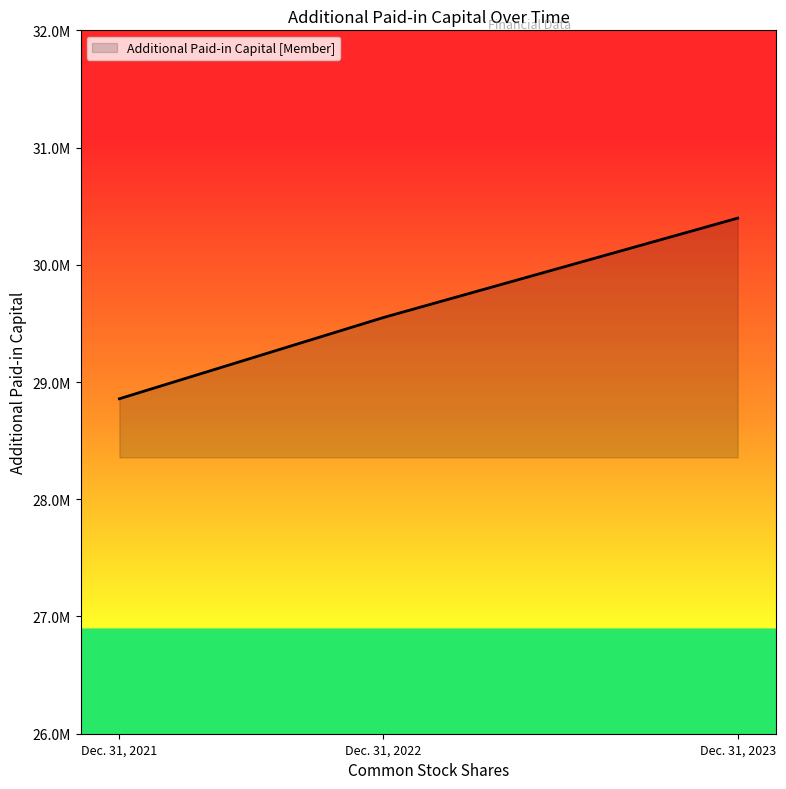

Does the chart have visible grid lines?

No